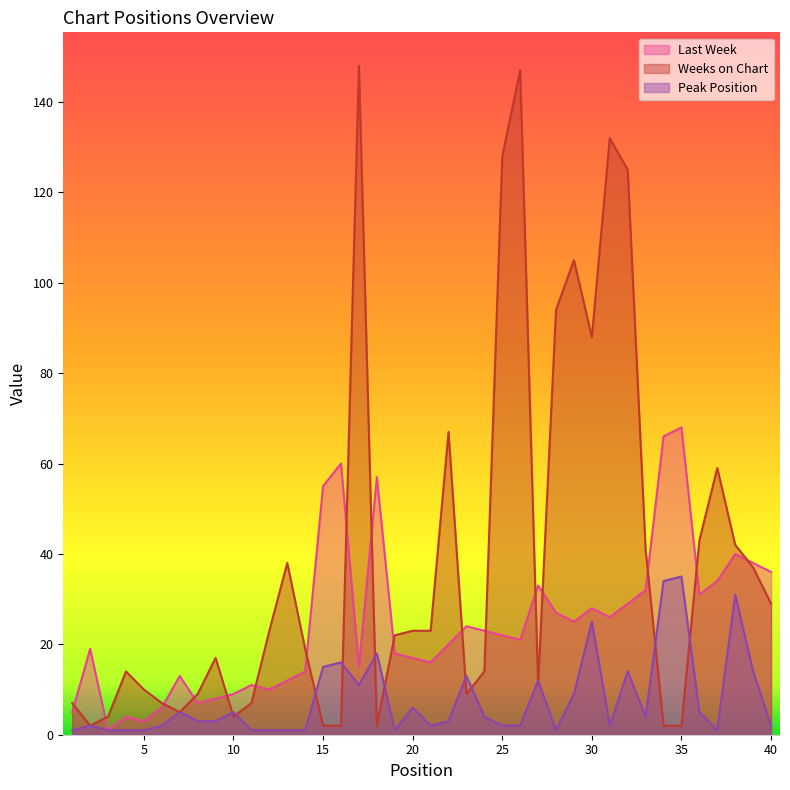

At which category does the chart reach its minimum across all series?

3